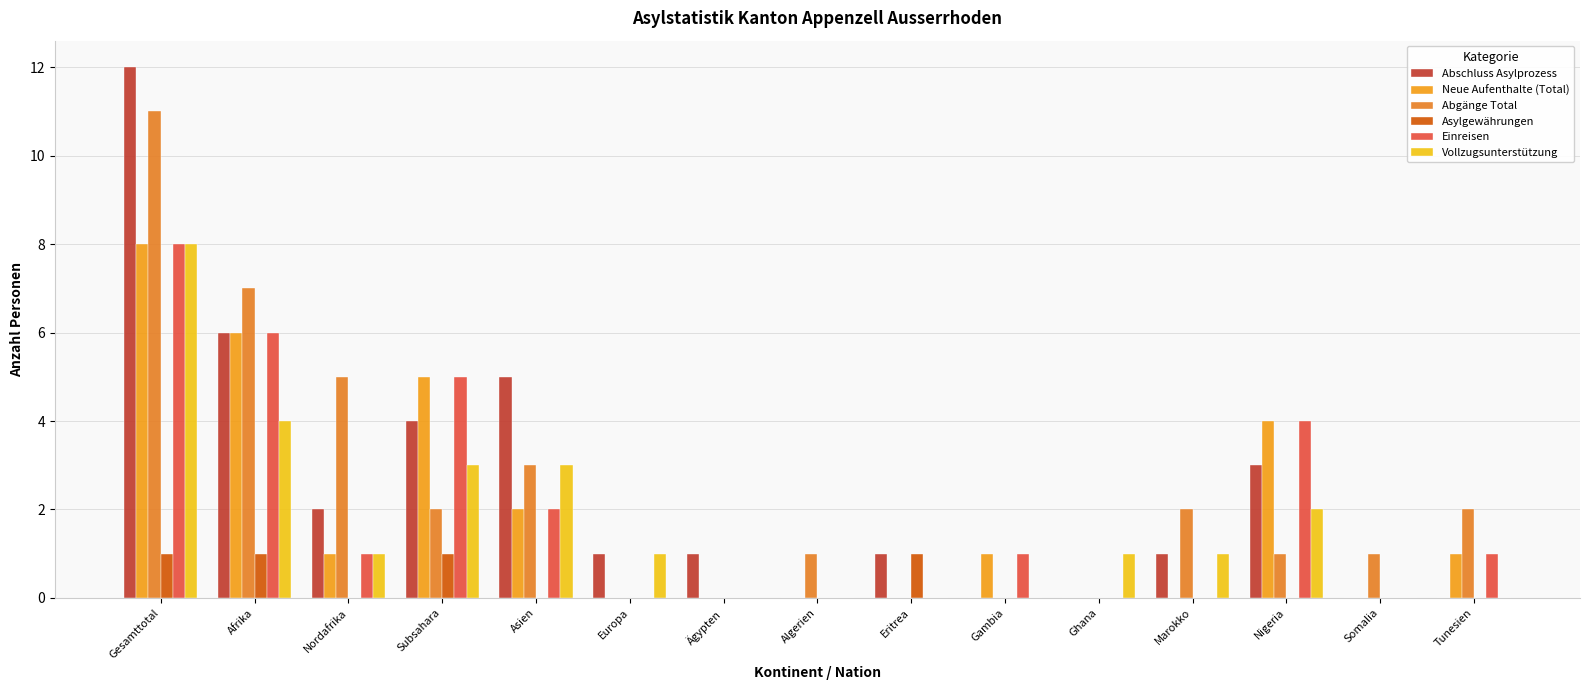

At Asien, list the series in order from largest to smallest.

Abschluss Asylprozess, Abgänge Total, Vollzugsunterstützung, Neue Aufenthalte (Total), Einreisen, Asylgewährungen